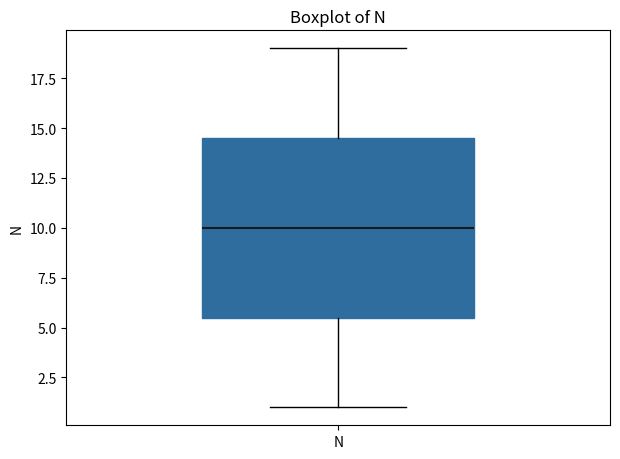

Transcribe this box plot: give where the median line is, the range the box spans, and where the two whiskers end, as read against the y-axis. The values are not printed on the chart, so give them approximately, as read against the axis.

median 10.0, box 5.5 to 14.5, whiskers 1.0 to 19.0